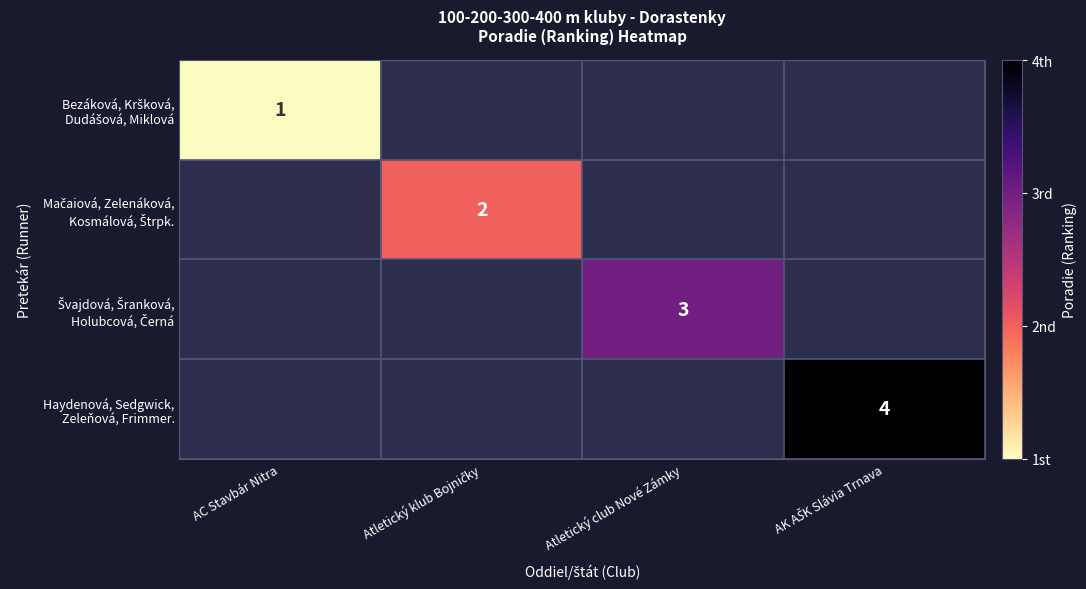

List the labels in order of Bezáková, Kršková, Dudášová, Miklová value, smallest first.

AC Stavbár Nitra, Atletický klub Bojničky, Atletický club Nové Zámky, AK AŠK Slávia Trnava